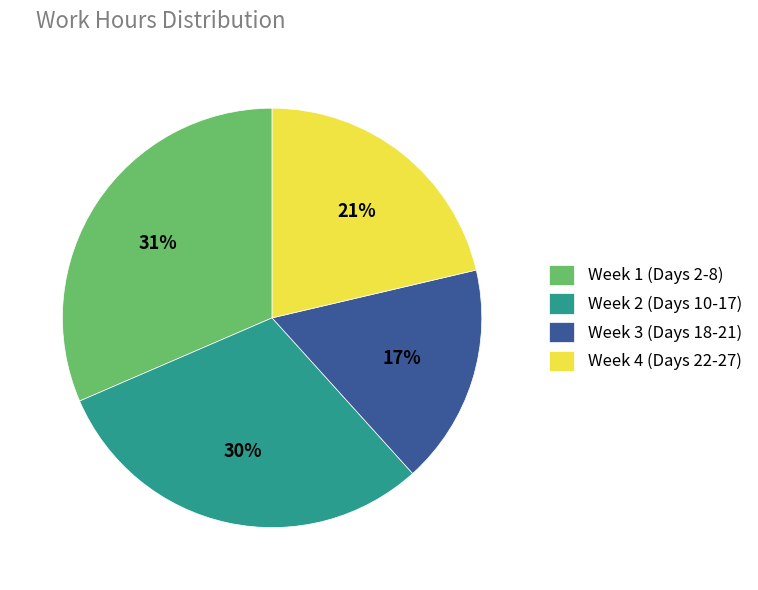

What is the smallest slice in the pie chart?

Week 3 (Days 18-21)